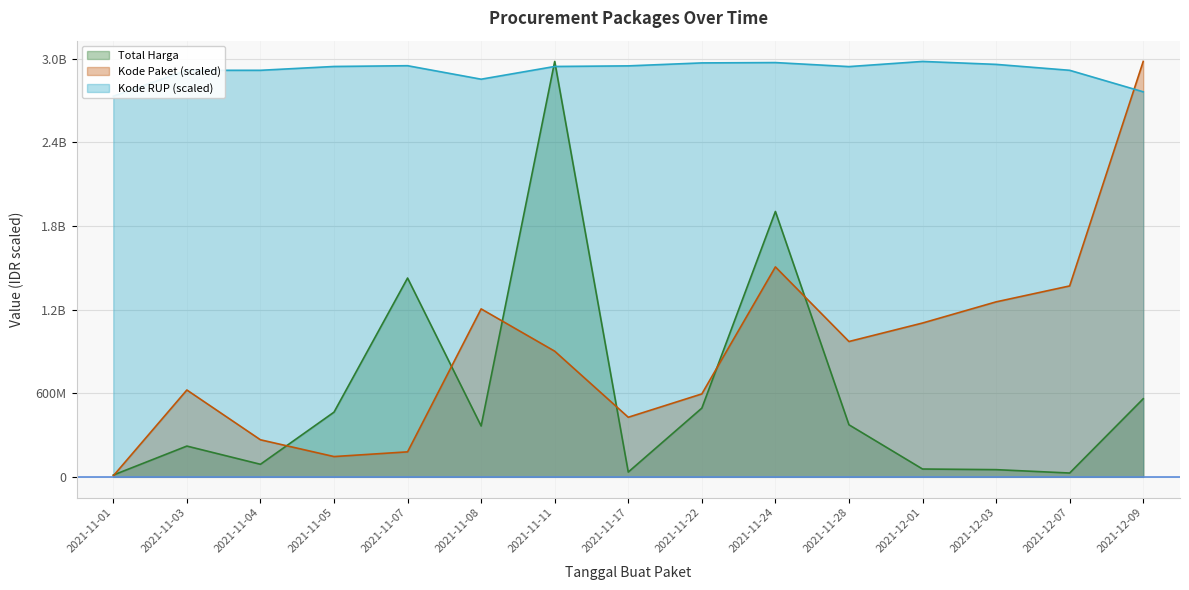

How many data points in Total Harga are above 364716000?

7